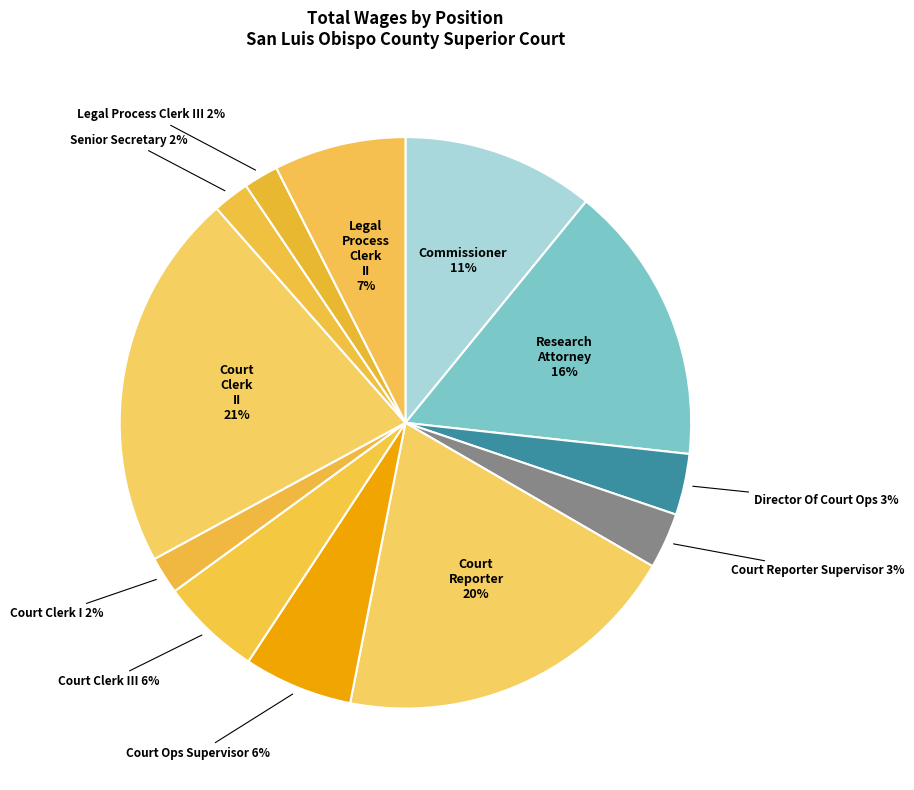

How many slices are in this pie chart?

12